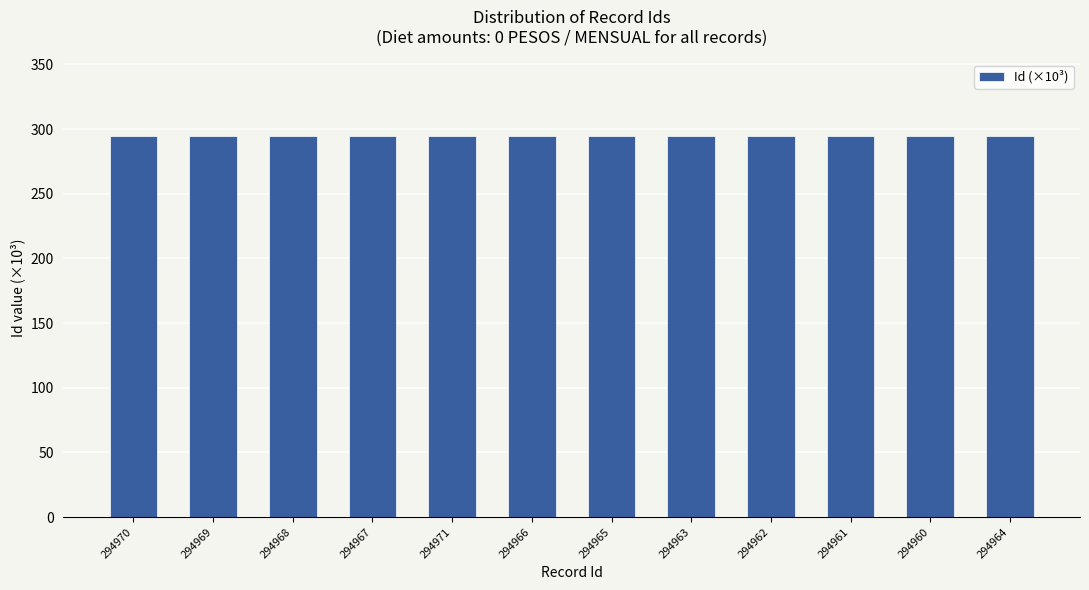

What is the label of the 8th bar from the right?

294971